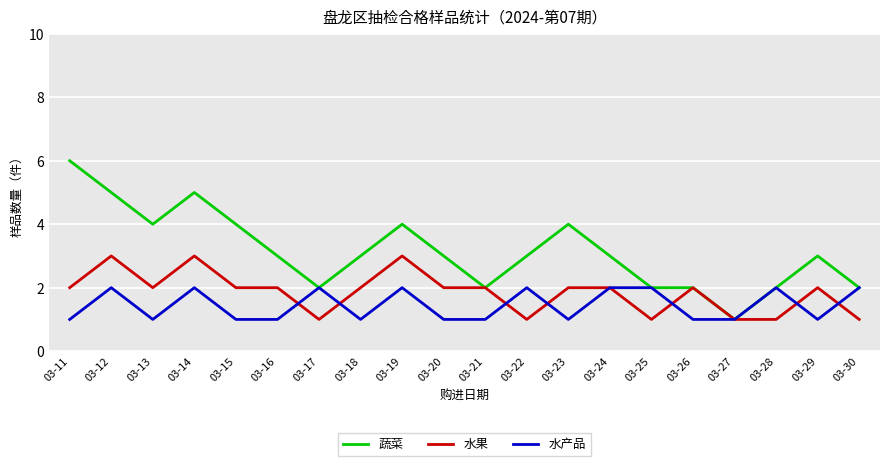

Does the chart display data point markers on the line(s)?

No